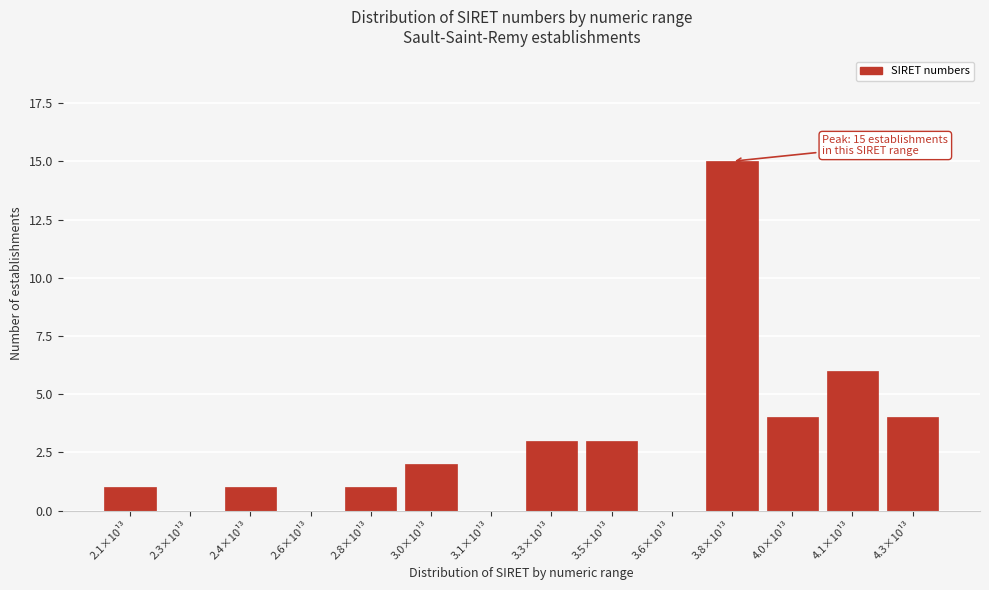

Reading left to right, extract all data points from this chart.

2.1×10¹³=1	2.3×10¹³=0	2.4×10¹³=1	2.6×10¹³=0	2.8×10¹³=1	3.0×10¹³=2	3.1×10¹³=0	3.3×10¹³=3	3.5×10¹³=3	3.6×10¹³=0	3.8×10¹³=15	4.0×10¹³=4	4.1×10¹³=6	4.3×10¹³=4